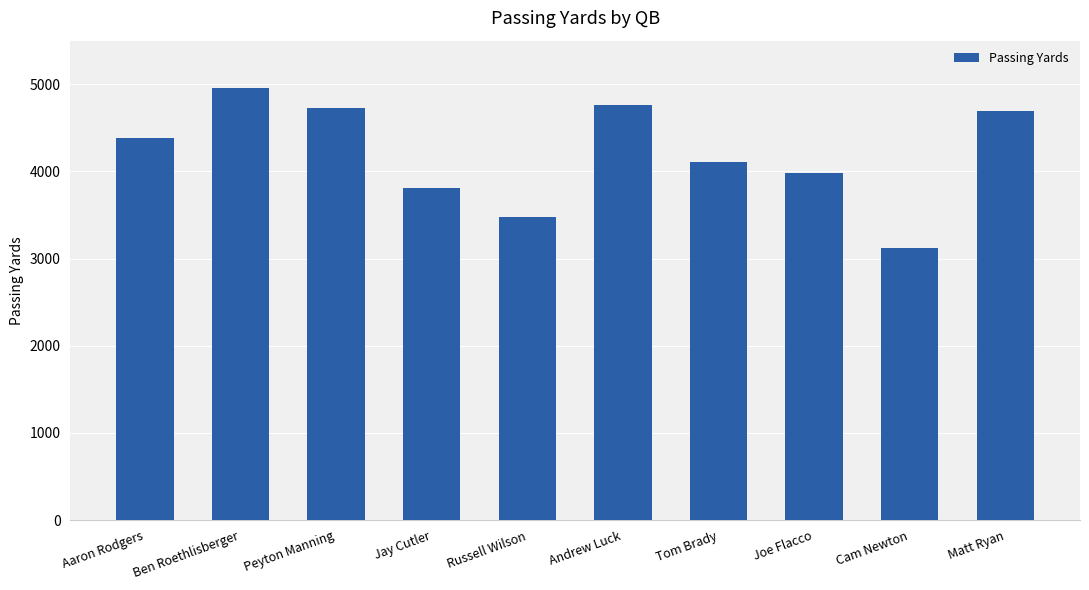

Reading right to left, extract all data points from this chart.

Matt Ryan=4694	Cam Newton=3127	Joe Flacco=3986	Tom Brady=4109	Andrew Luck=4761	Russell Wilson=3475	Jay Cutler=3812	Peyton Manning=4727	Ben Roethlisberger=4952	Aaron Rodgers=4381